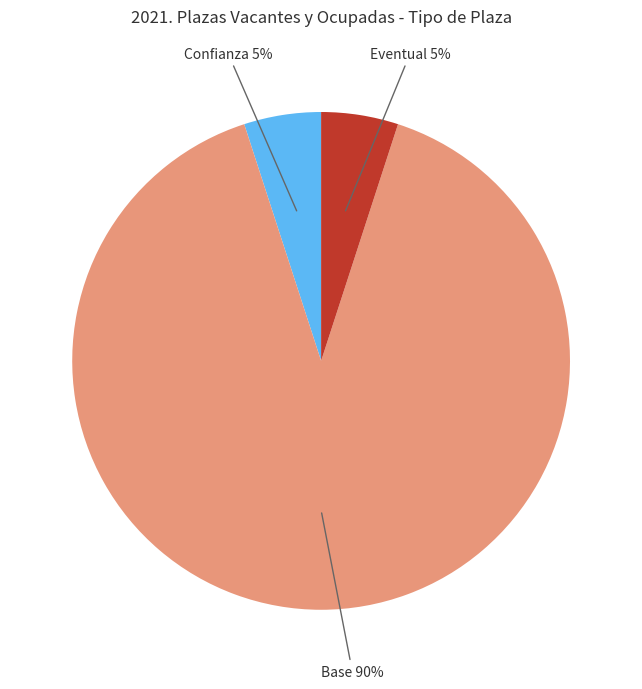

Is the sum of Confianza and Eventual greater than half?

No